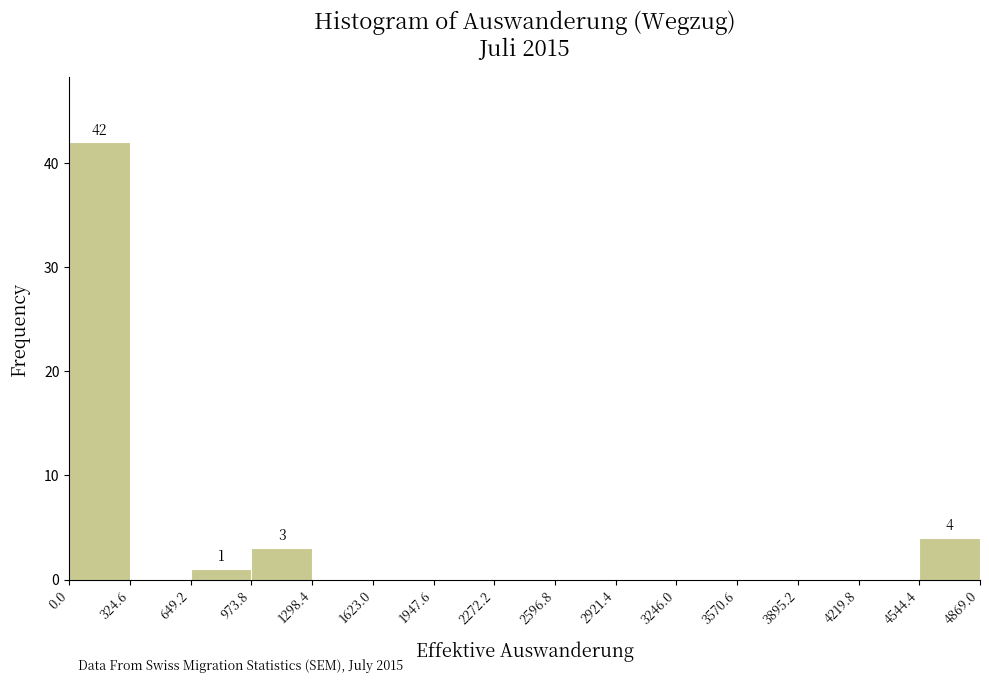

Which range on the x-axis has the tallest bar?

0.0 to 324.6